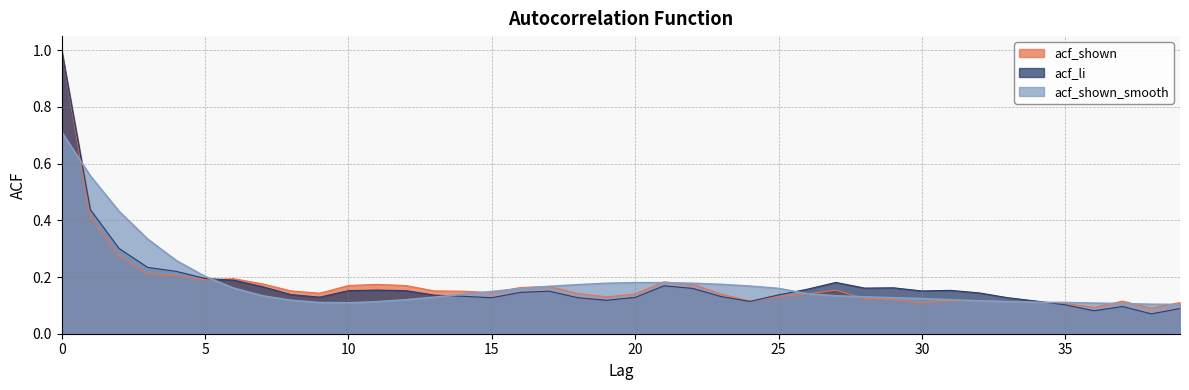

Which label corresponds to the smallest value in the chart?

38